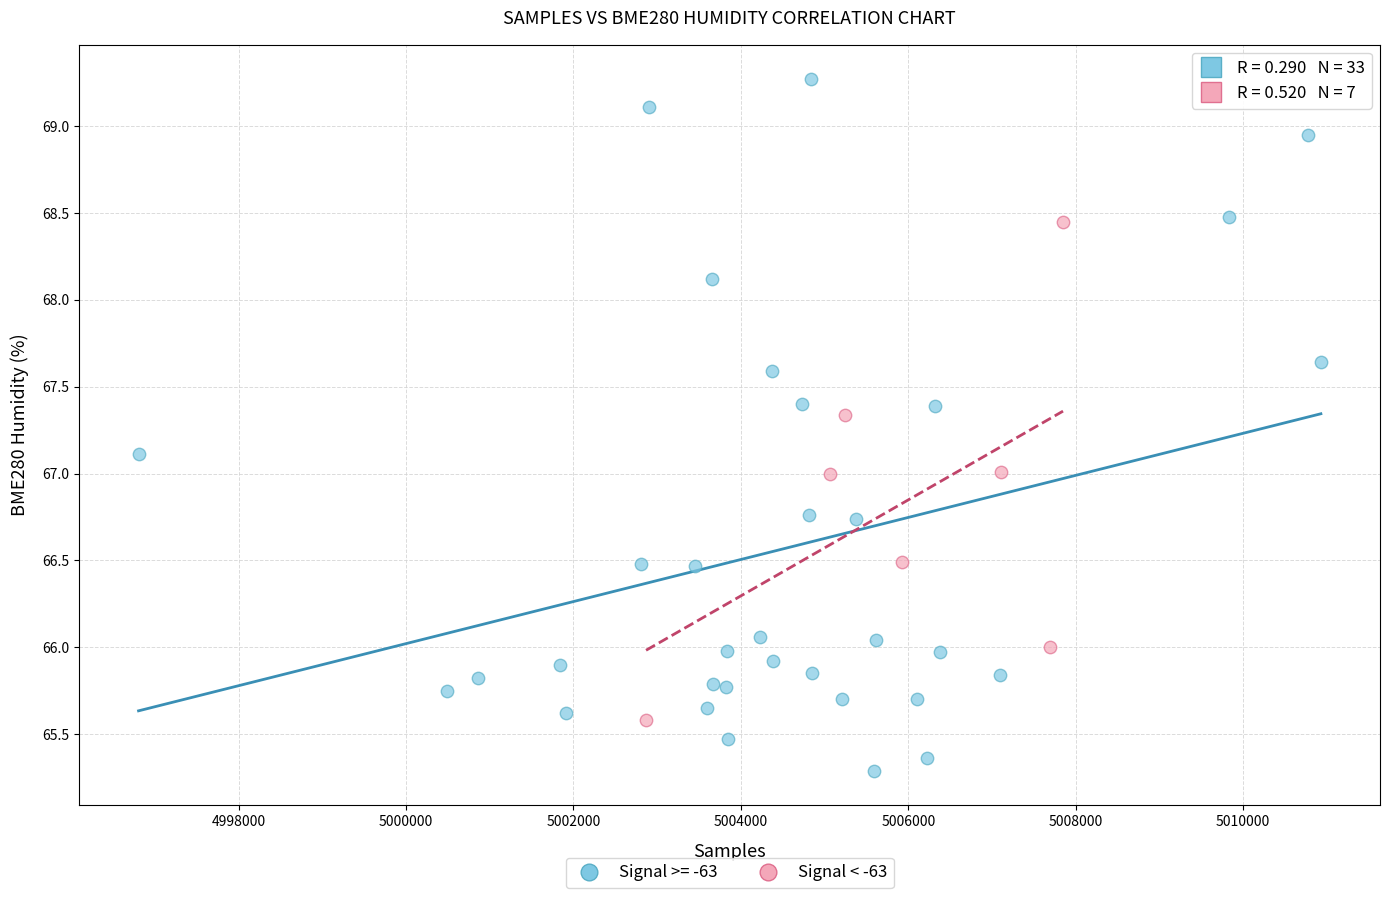

Which series contains the highest Y value?

Signal >= -63